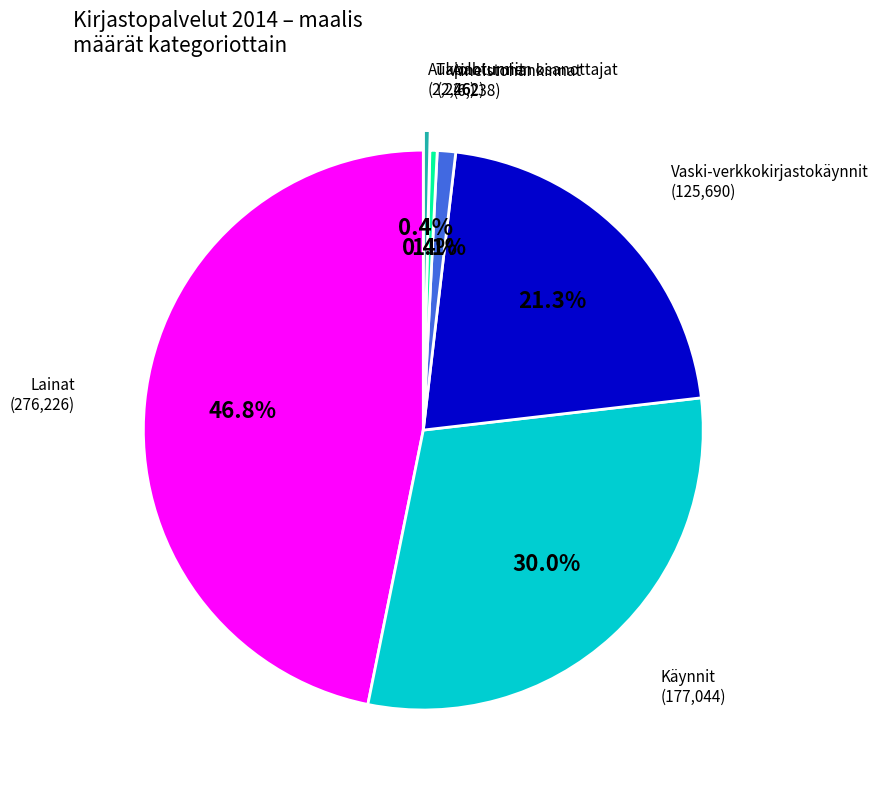

Does any single category account for the majority?

No